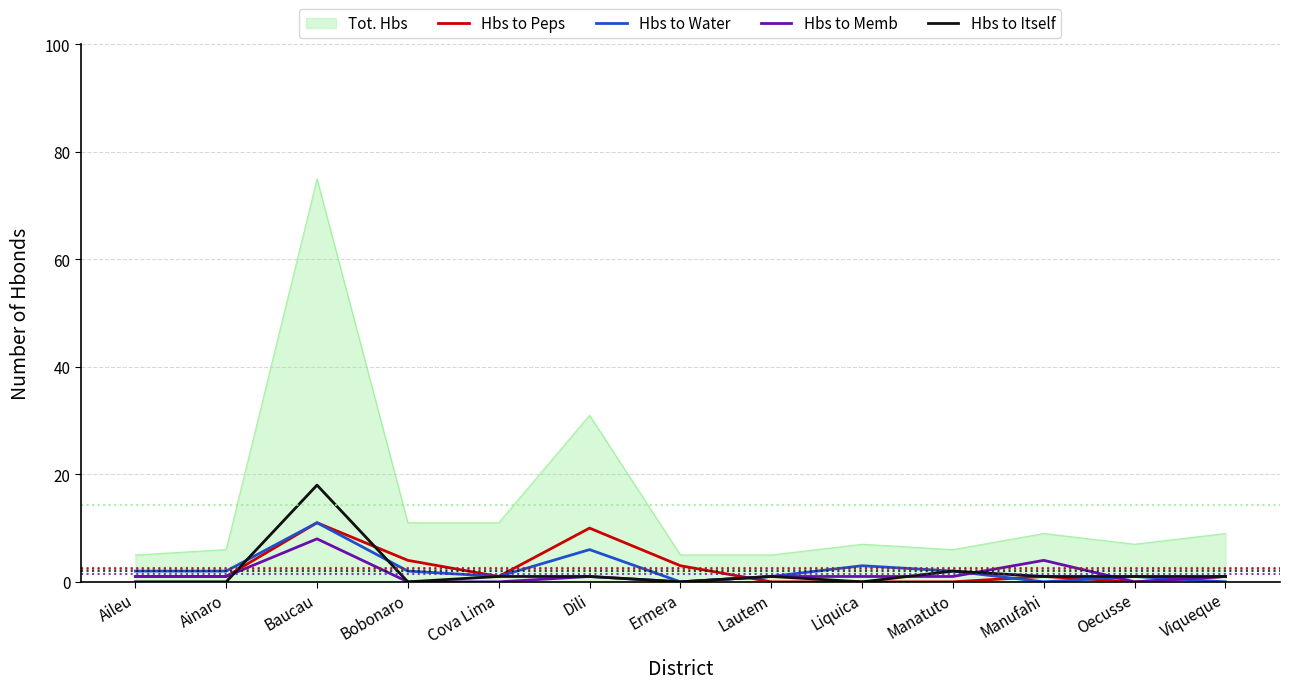

At which category is the sum across all series the highest?

Baucau